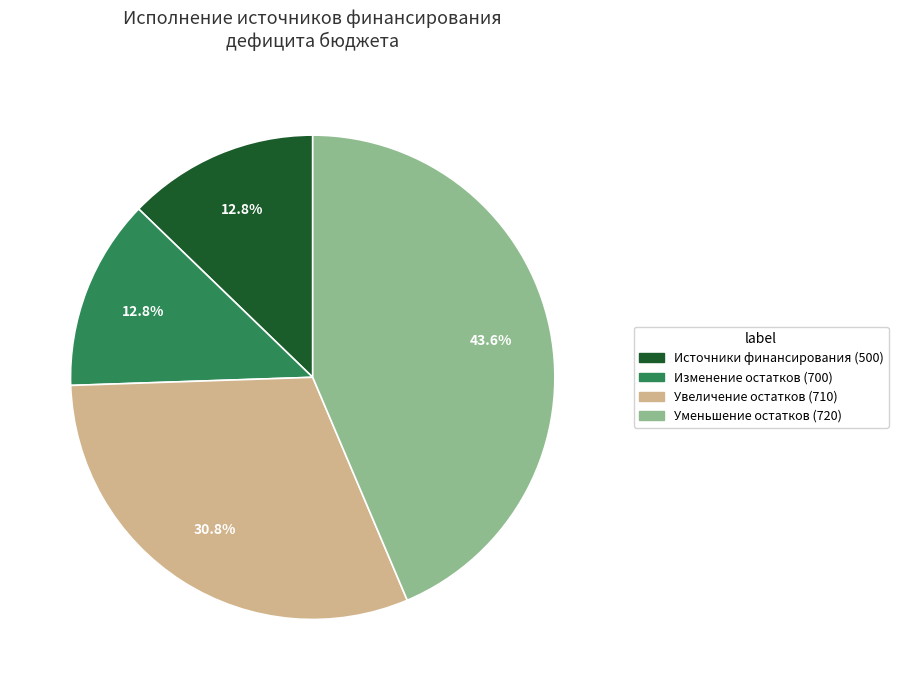

Is there a majority slice in this chart?

No